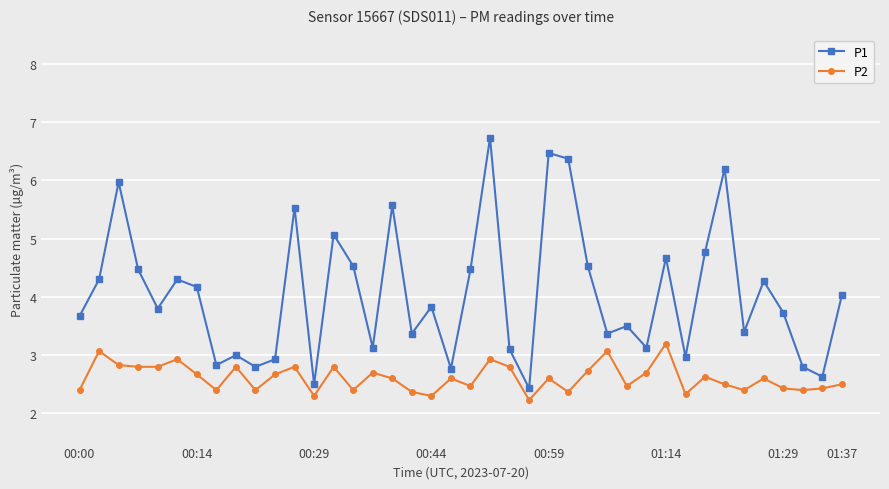

Which series has the widest spread of values?

P1